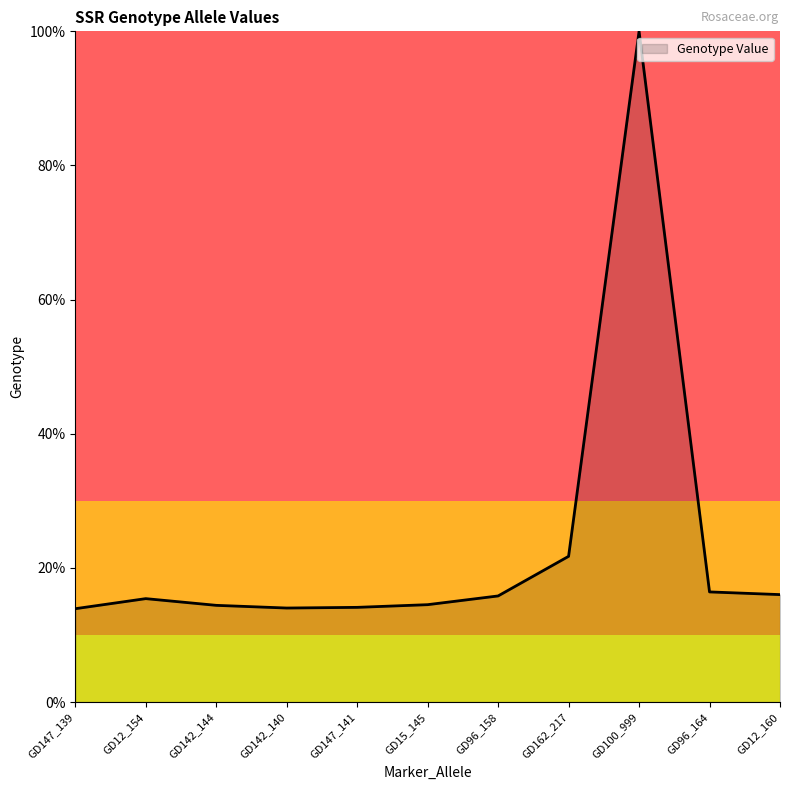

Approximately how many times larger is the value at GD147_141 compared to GD100_999?

0.1